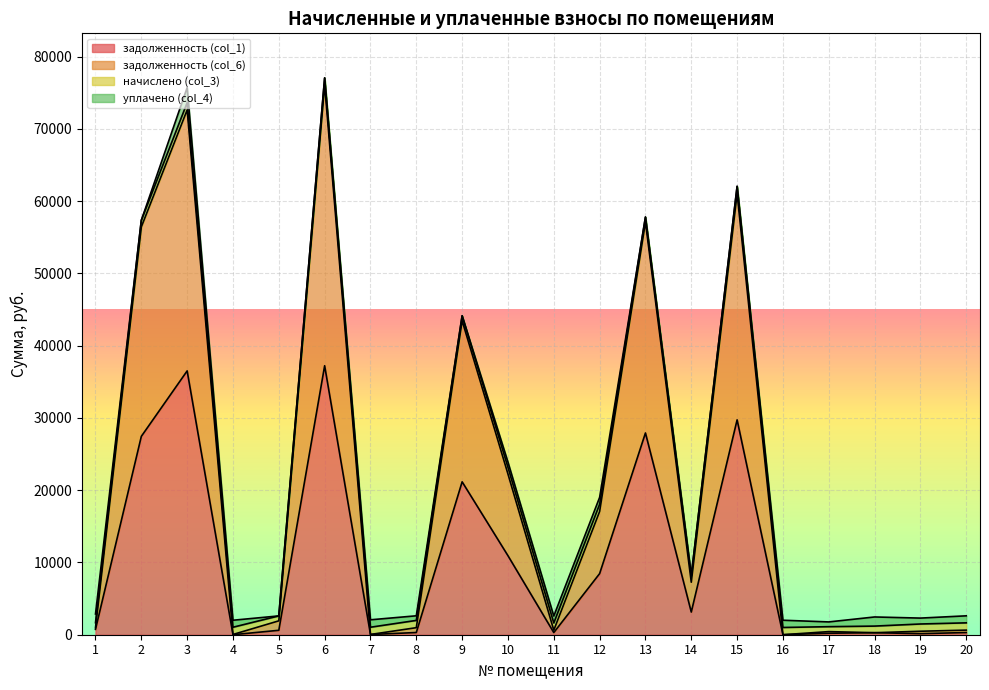

At which label is задолженность (col_1) closest to 18611?

9